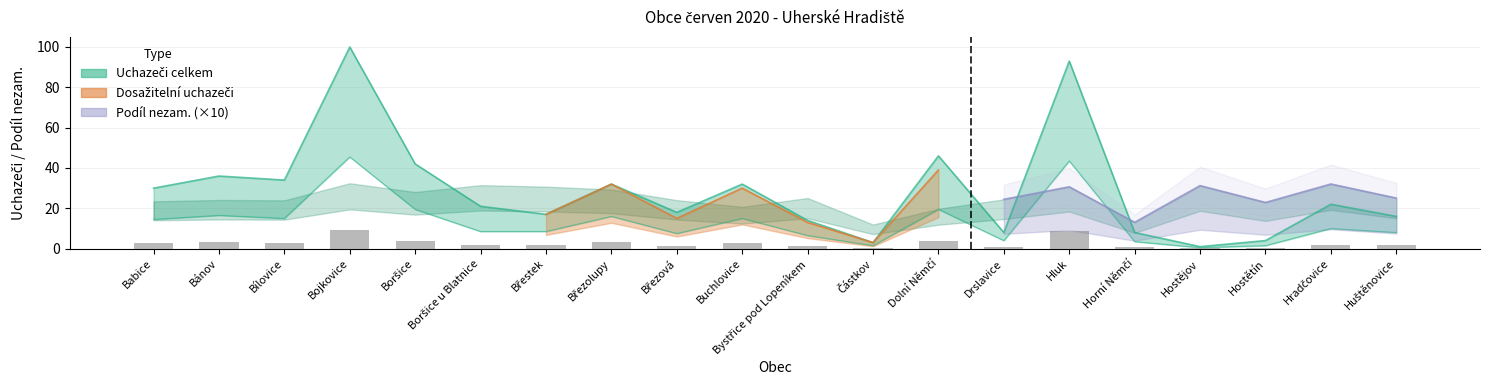

What is the value of the Dosažitelní uchazeči bar at the 16th from the left?

3.5